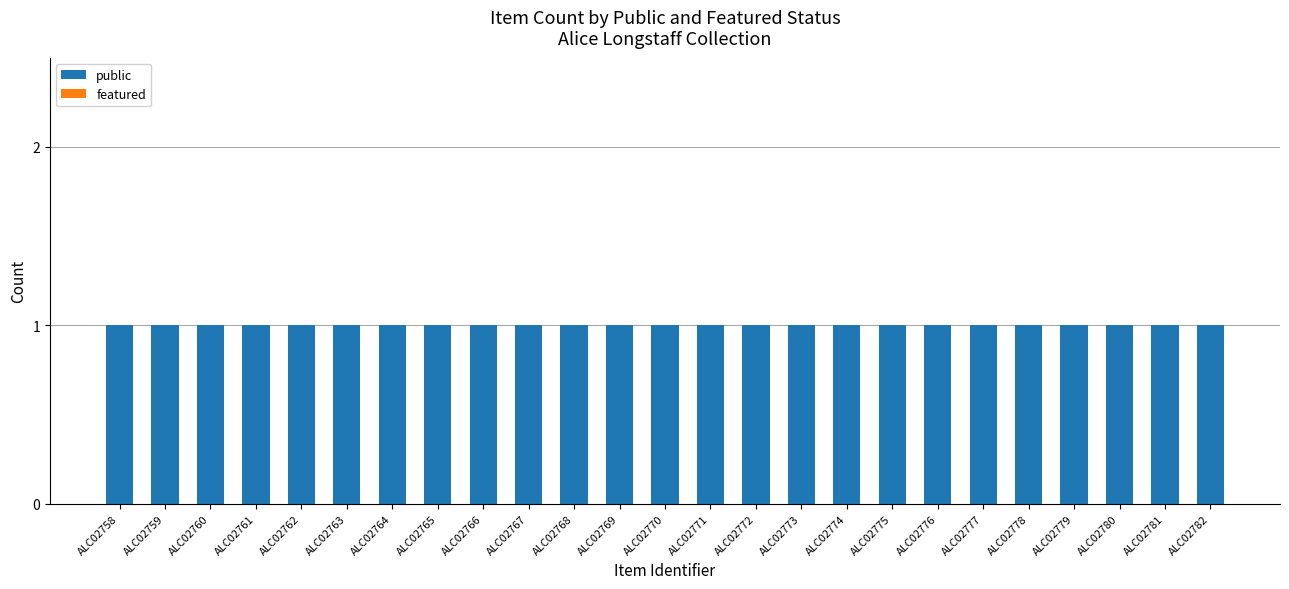

What is the sum of all public values?

25